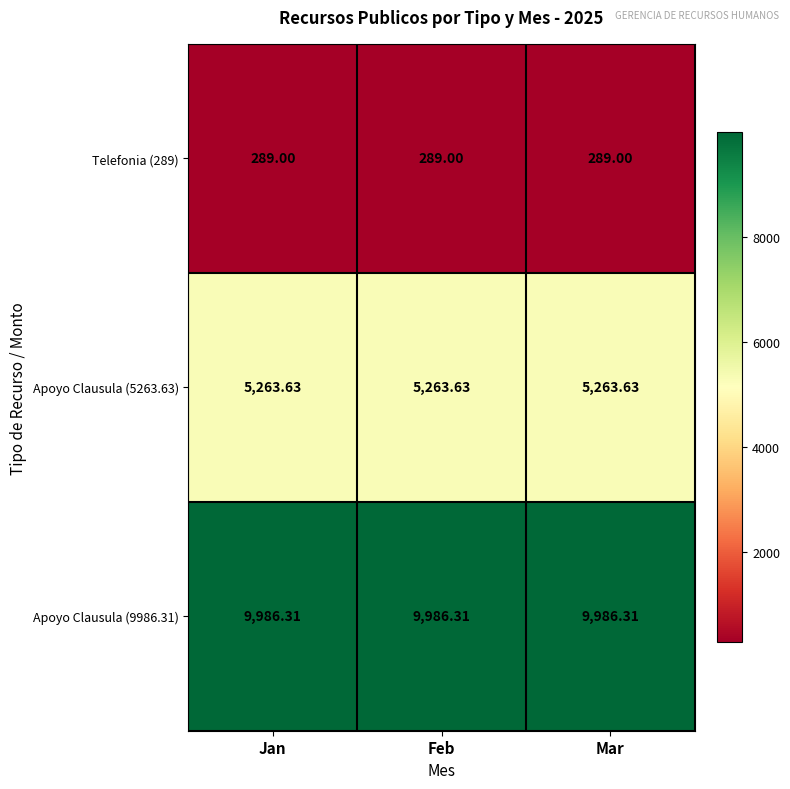

Which series has the largest range (max minus min)?

Telefonia (289)